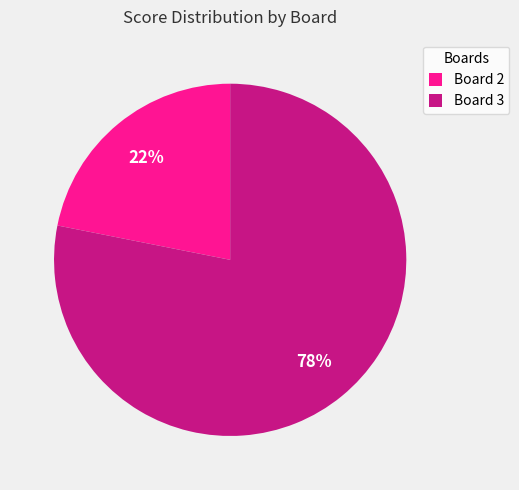

True or false: Board 2 accounts for 34% of the total.

False